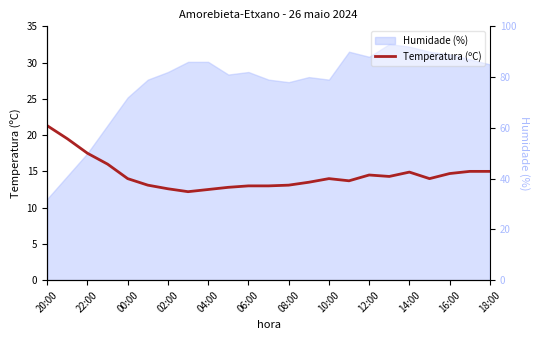

True or false: the data shows 19.8 at 14:00.

False